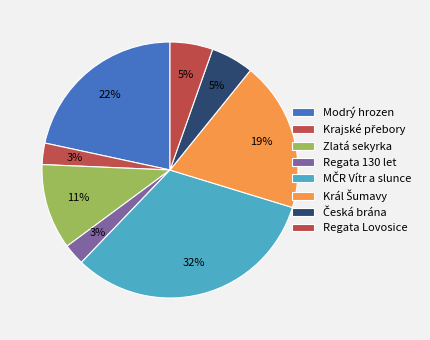

True or false: Král Šumavy accounts for 11% of the total.

False